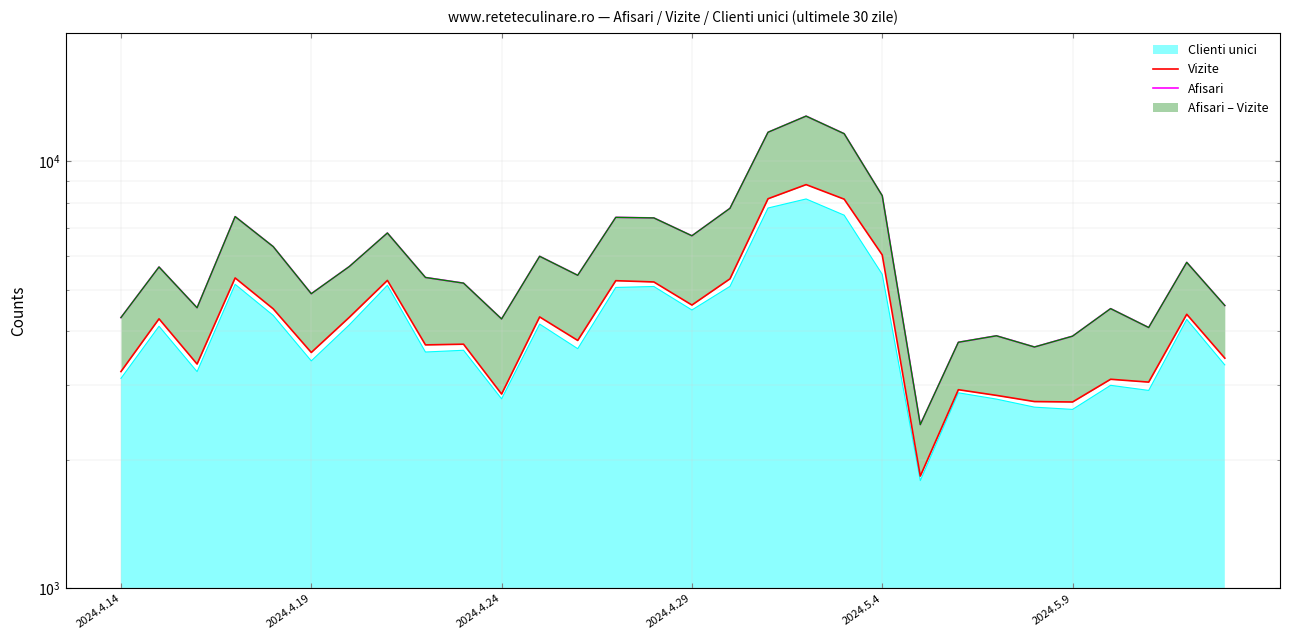

What is the total value across all series at 2024.5.4?

14349